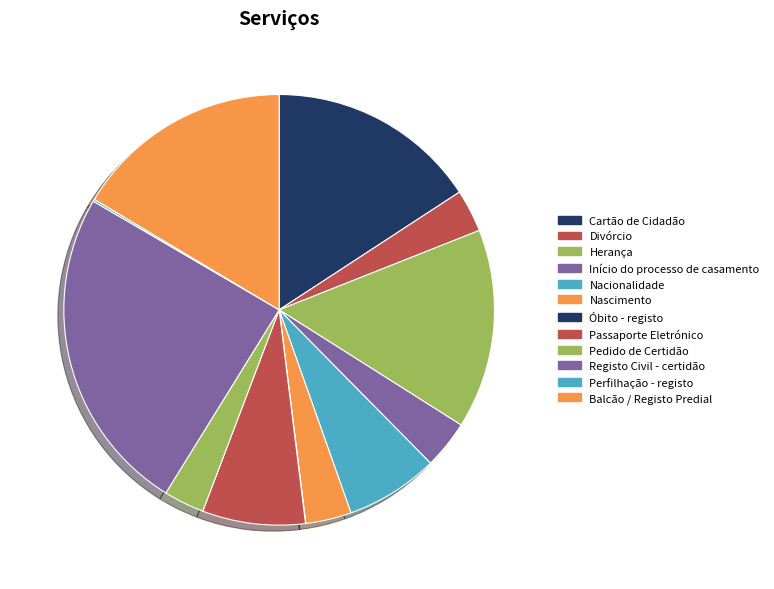

Does Óbito - registo represent more than half of the total?

No